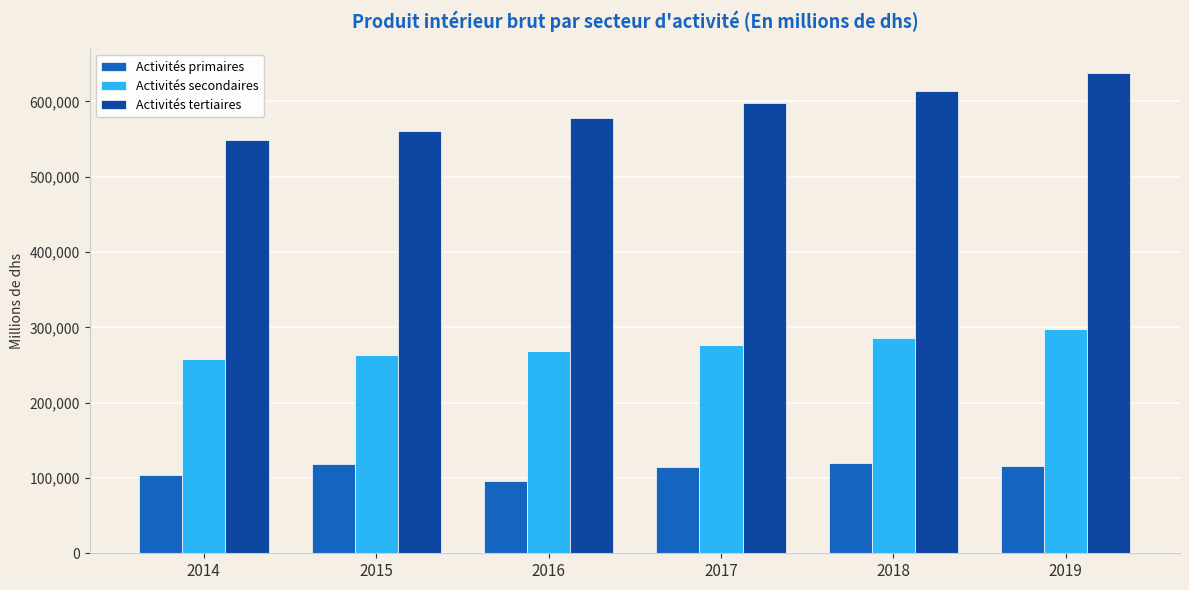

True or false: Activités tertiaires has a value of 560070 at 2015.

True